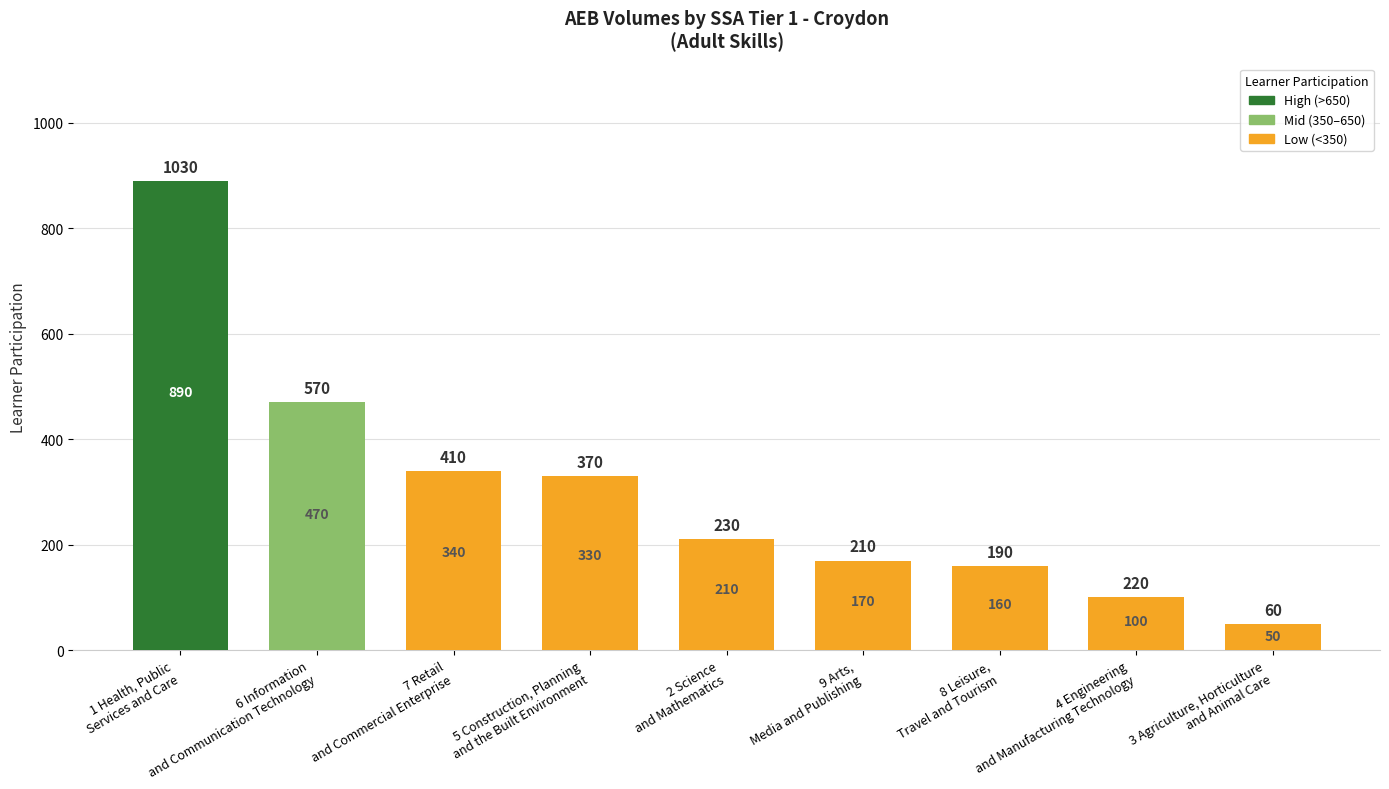

Rank the categories by value from lowest to highest.

3 Agriculture, Horticulture
and Animal Care, 4 Engineering
and Manufacturing Technology, 8 Leisure,
Travel and Tourism, 9 Arts,
Media and Publishing, 2 Science
and Mathematics, 5 Construction, Planning
and the Built Environment, 7 Retail
and Commercial Enterprise, 6 Information
and Communication Technology, 1 Health, Public
Services and Care